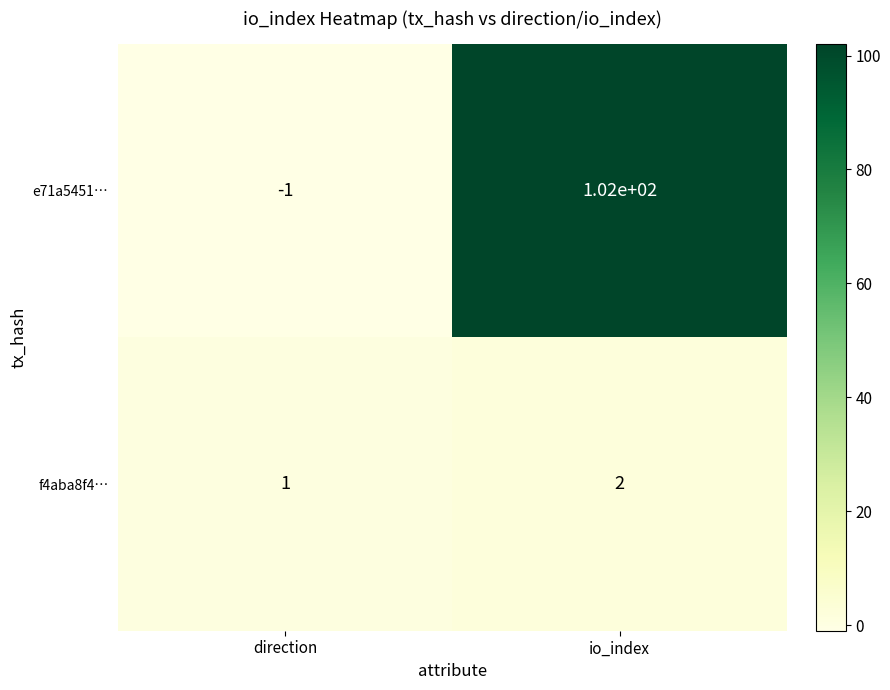

The value of f4aba8f4… at direction is 1. True or false?

True